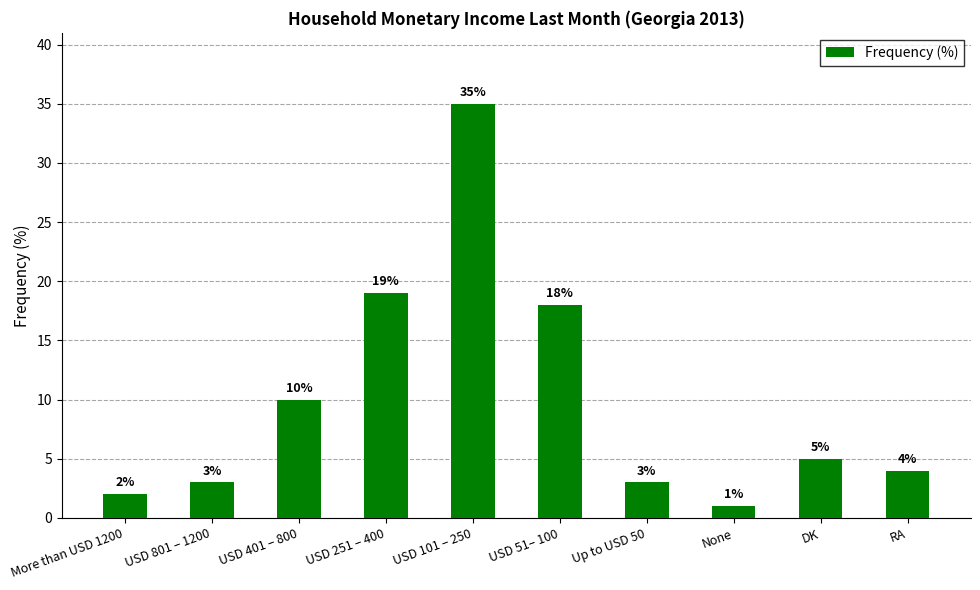

What position from the right is None?

3